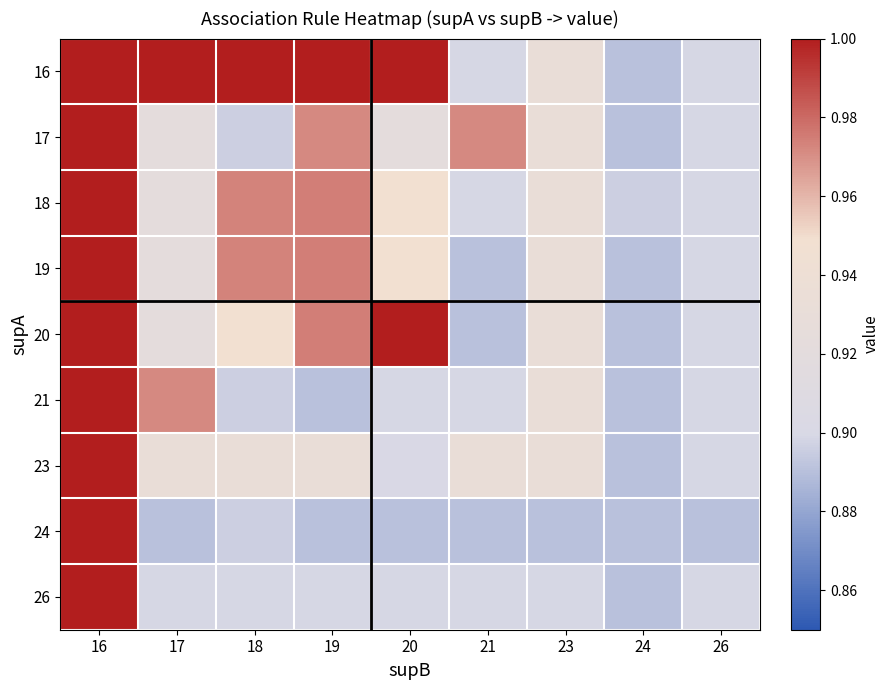

Count the number of data series in this chart.

9